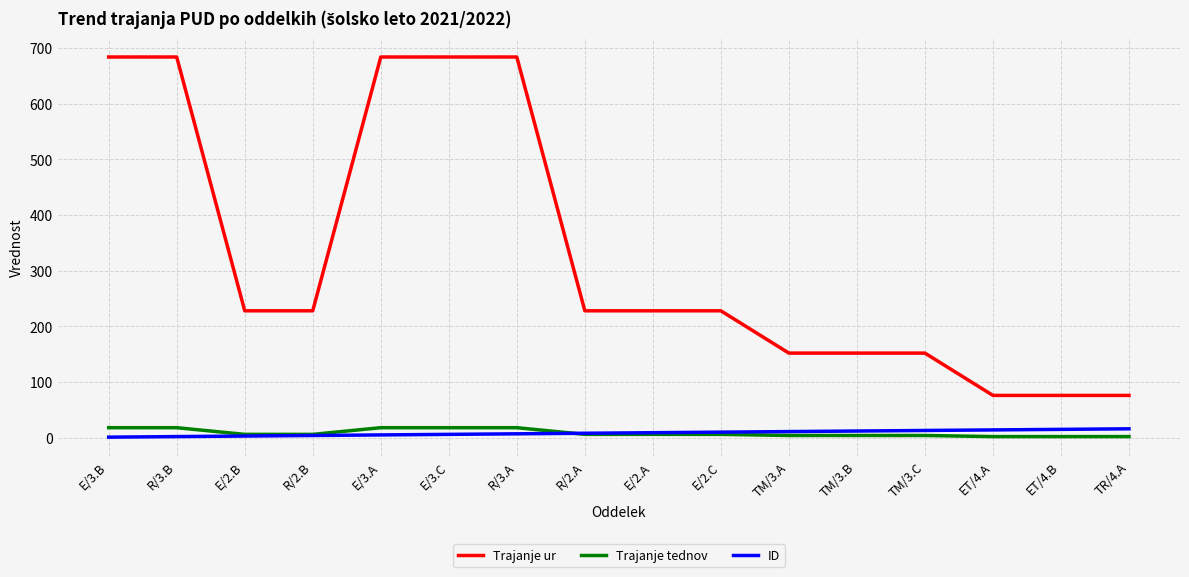

True or false: Trajanje tednov and Trajanje ur cross at least once.

False